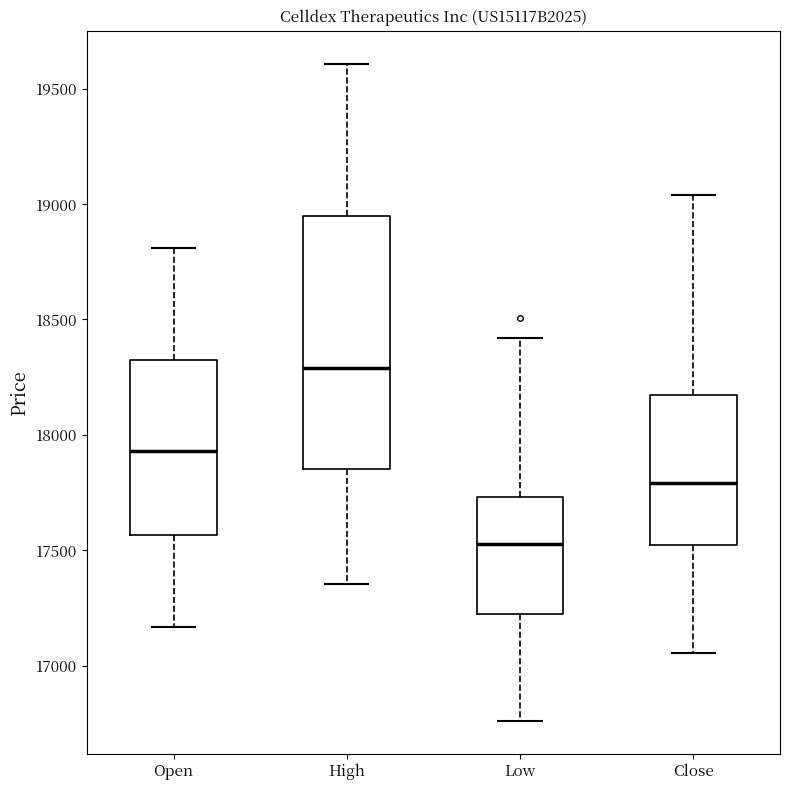

Where does the median line of the box for Low sit on the y-axis? The values are not printed on the chart, so give them approximately, as read against the axis.

17550